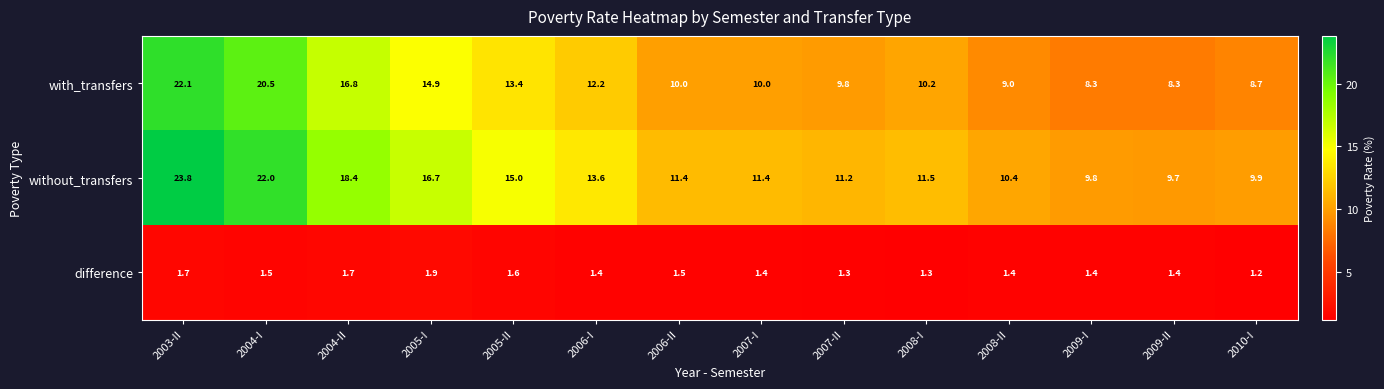

What is the greatest value displayed?

23.8